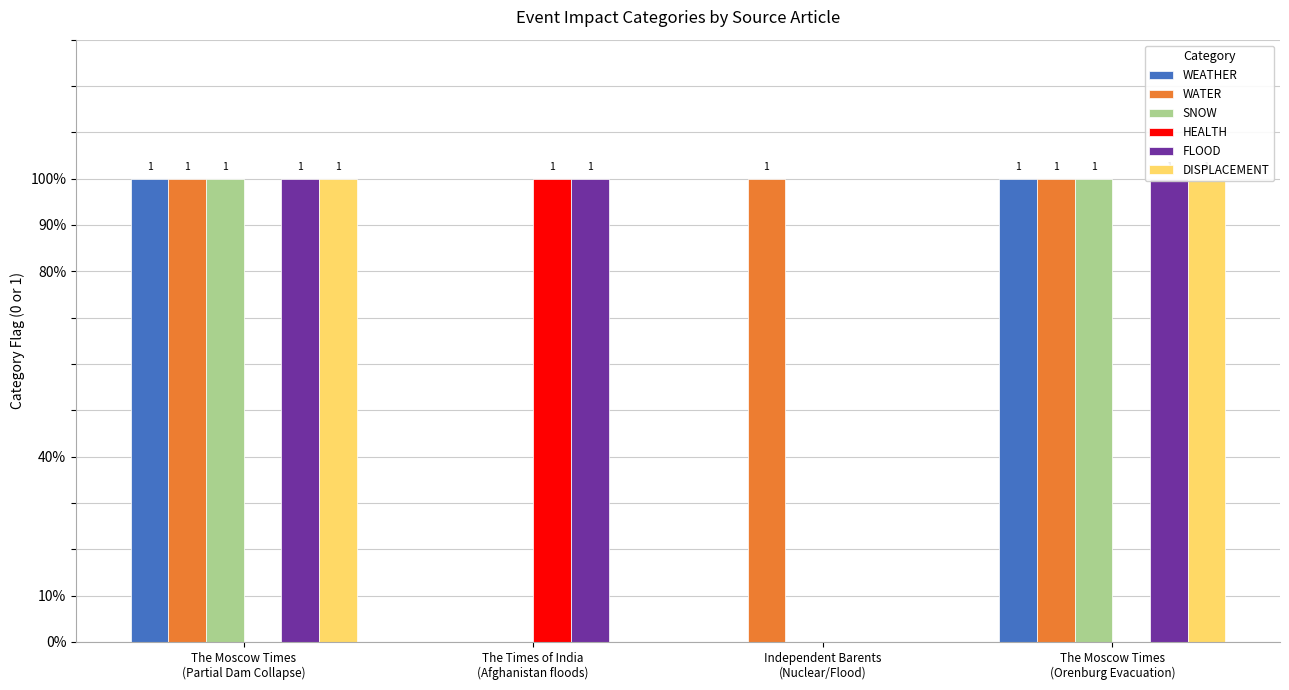

What is the label of the 4th bar from the left?

The Moscow Times
(Orenburg Evacuation)